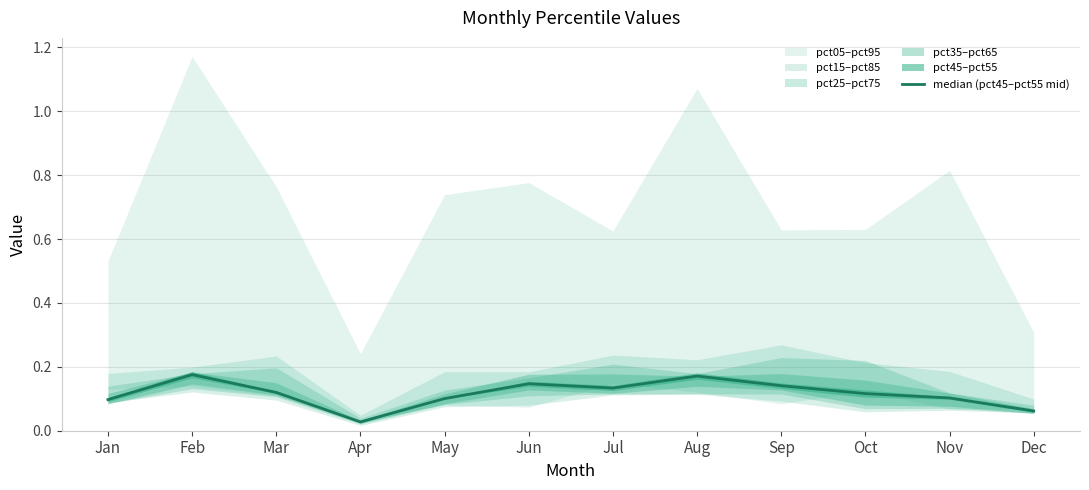

Which category has the lowest value across all series?

Apr